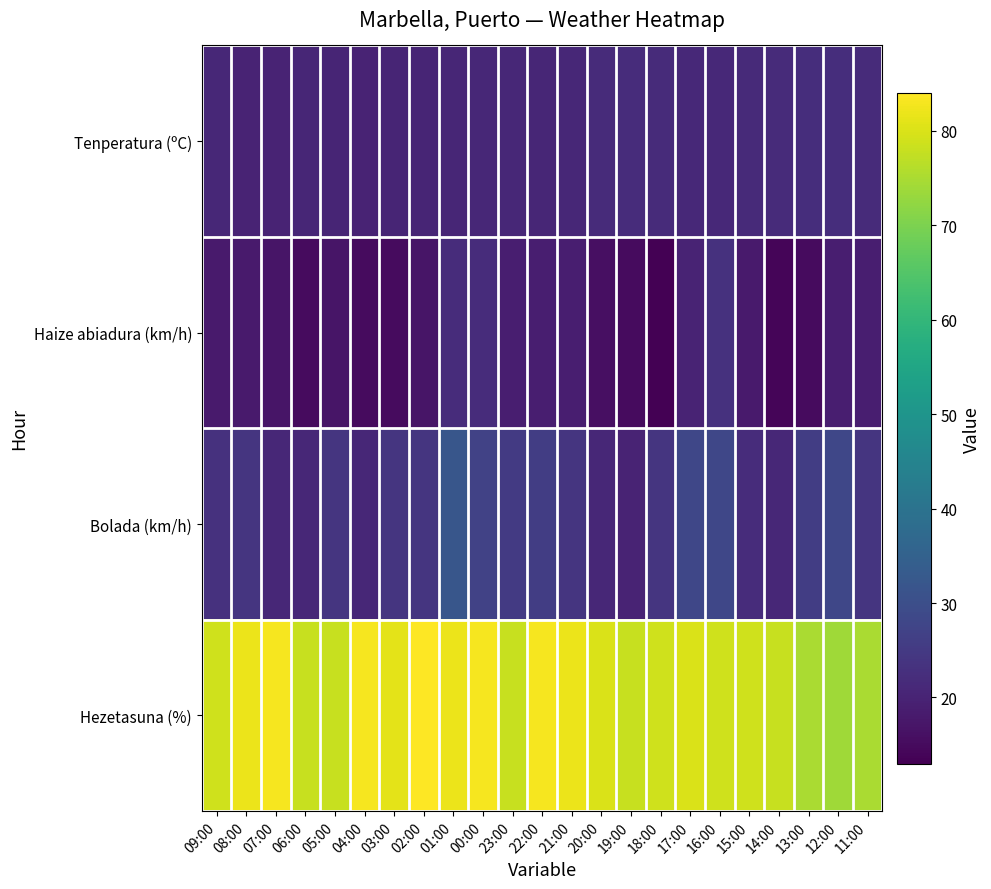

How many series are shown in this chart?

4